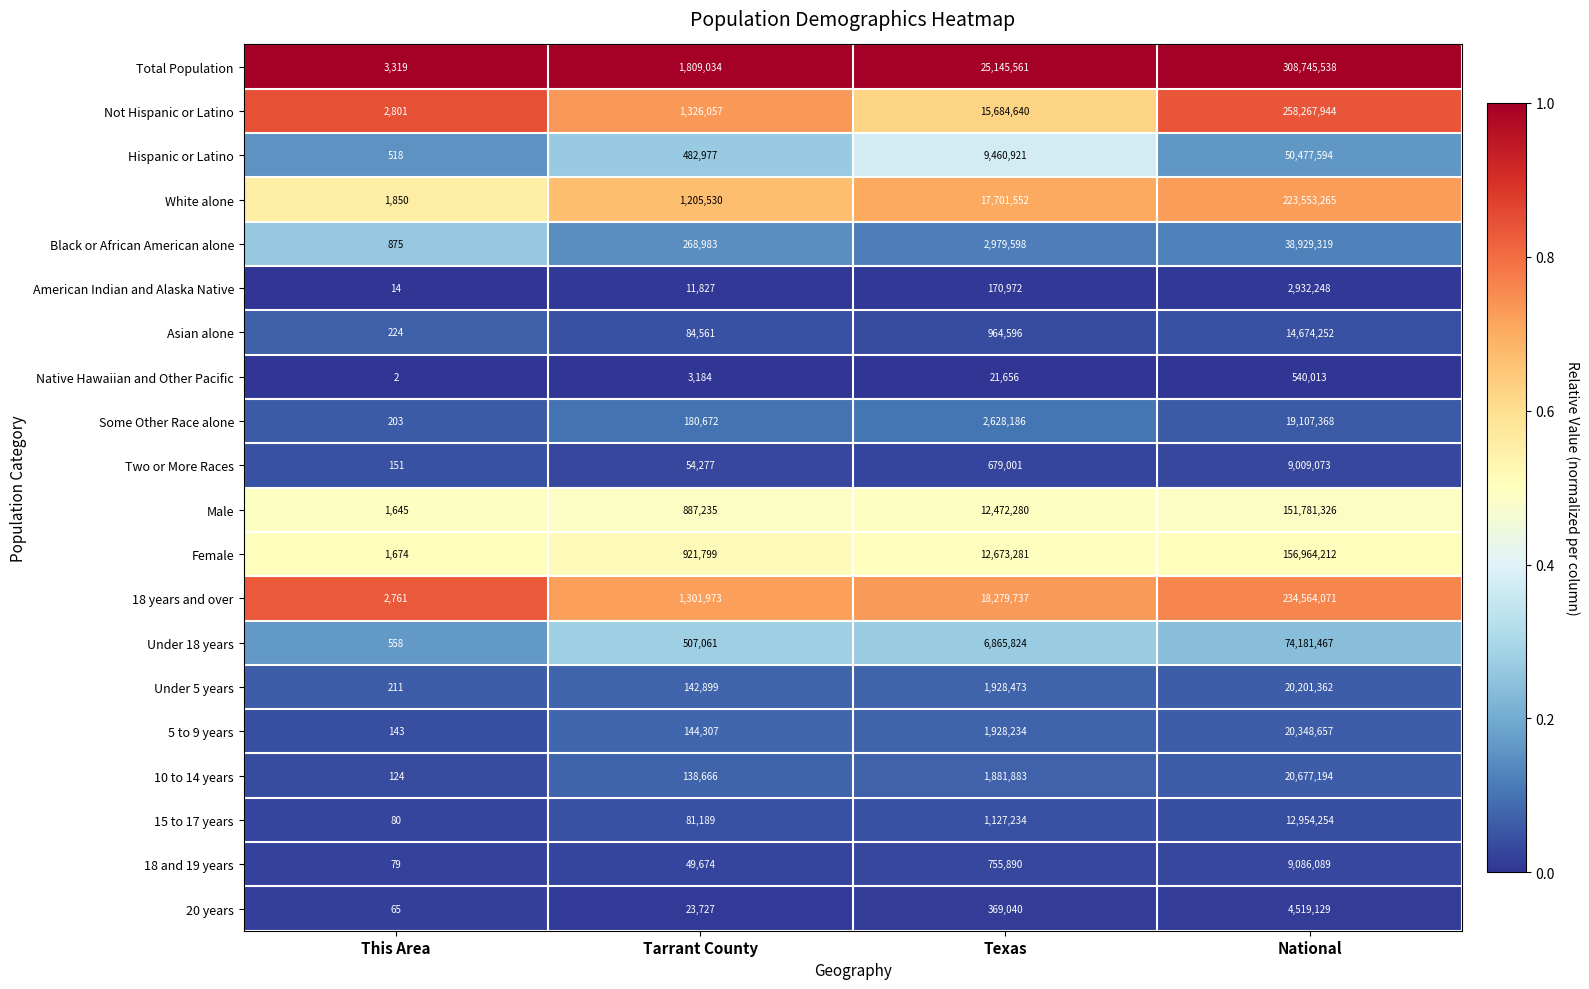

Between Tarrant County and Texas, which series saw the biggest shift?

Total Population